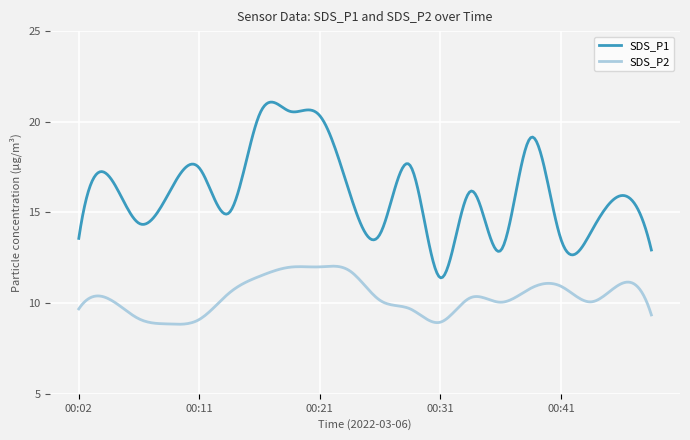

What is the sum of all SDS_P2 values?

3114.3